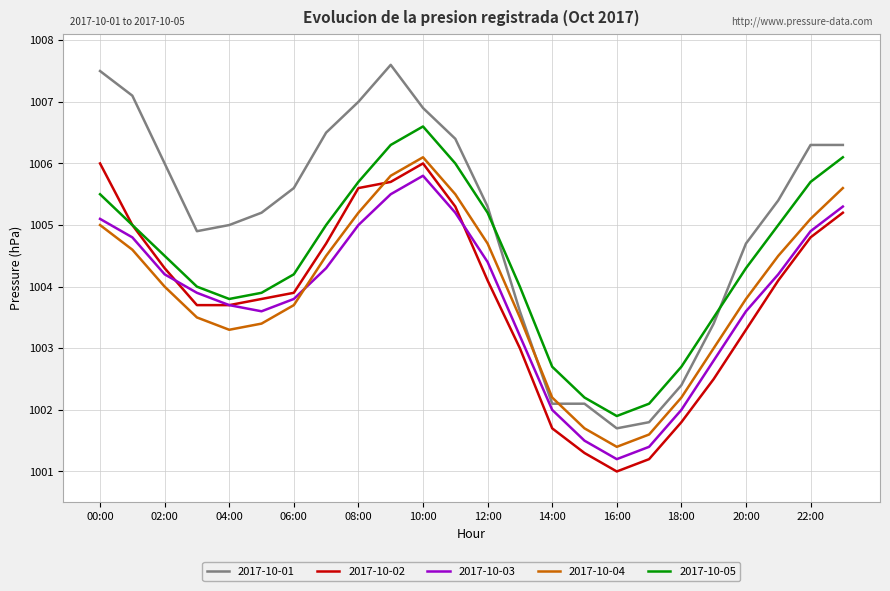

Reading left to right, what are all the values shown in this chart?

2017-10-01: 1007.5	1007.1	1006.0	1004.9	1005.0	1005.2	1005.6	1006.5	1007.0	1007.6	1006.9	1006.4	1005.3	1003.6	1002.1	1002.1	1001.7	1001.8	1002.4	1003.4	1004.7	1005.4	1006.3	1006.3
2017-10-02: 1006.0	1005.0	1004.3	1003.7	1003.7	1003.8	1003.9	1004.7	1005.6	1005.7	1006.0	1005.3	1004.1	1003.0	1001.7	1001.3	1001.0	1001.2	1001.8	1002.5	1003.3	1004.1	1004.8	1005.2
2017-10-03: 1005.1	1004.8	1004.2	1003.9	1003.7	1003.6	1003.8	1004.3	1005.0	1005.5	1005.8	1005.2	1004.4	1003.2	1002.0	1001.5	1001.2	1001.4	1002.0	1002.8	1003.6	1004.2	1004.9	1005.3
2017-10-04: 1005.0	1004.6	1004.0	1003.5	1003.3	1003.4	1003.7	1004.5	1005.2	1005.8	1006.1	1005.5	1004.7	1003.5	1002.2	1001.7	1001.4	1001.6	1002.2	1003.0	1003.8	1004.5	1005.1	1005.6
2017-10-05: 1005.5	1005.0	1004.5	1004.0	1003.8	1003.9	1004.2	1005.0	1005.7	1006.3	1006.6	1006.0	1005.2	1004.0	1002.7	1002.2	1001.9	1002.1	1002.7	1003.5	1004.3	1005.0	1005.7	1006.1